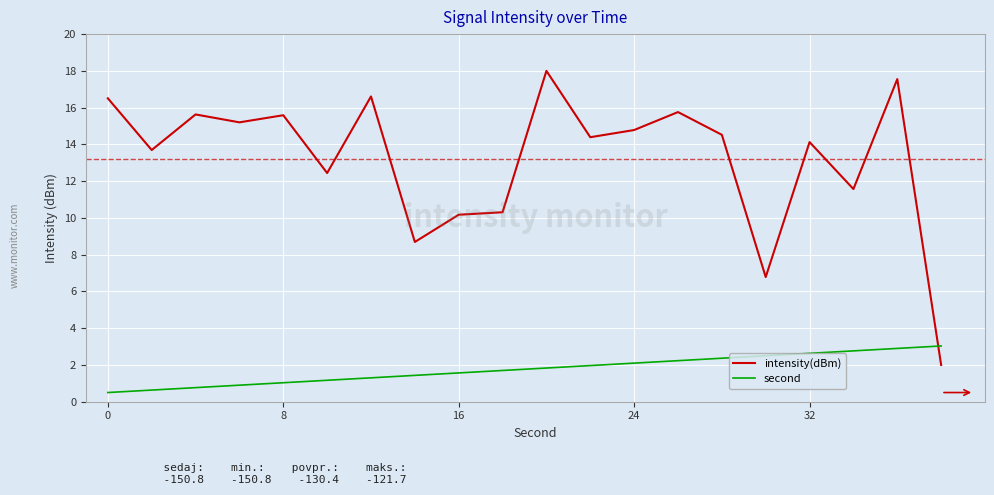

Which series has the largest total across all categories?

intensity(dBm)